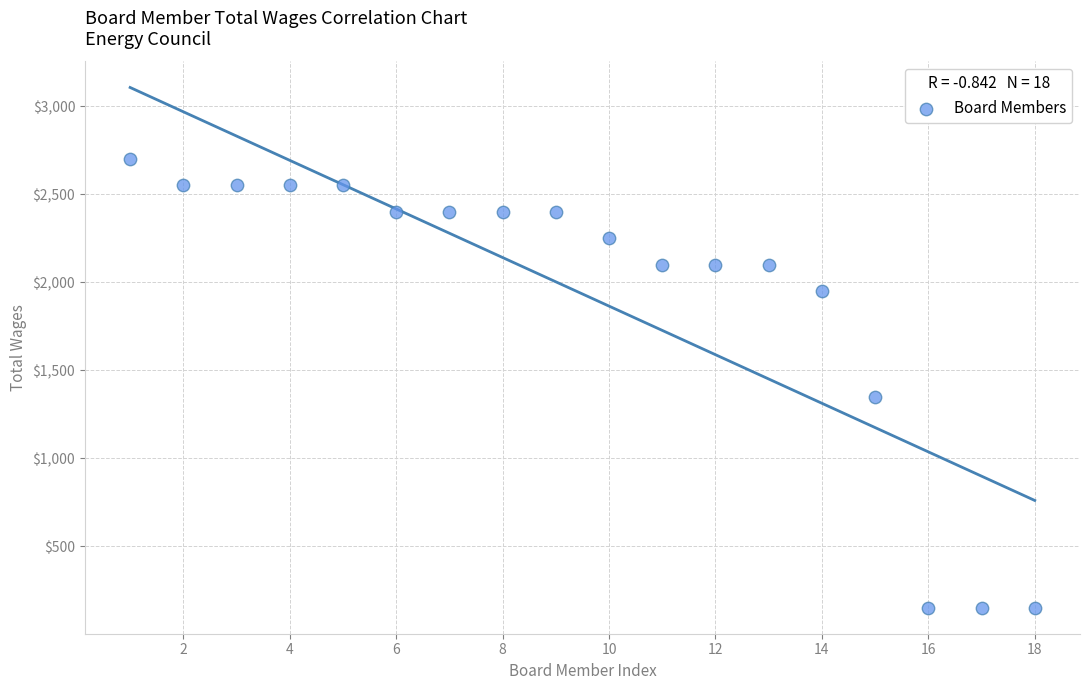

What is the range of Y values (max minus min)?

2550